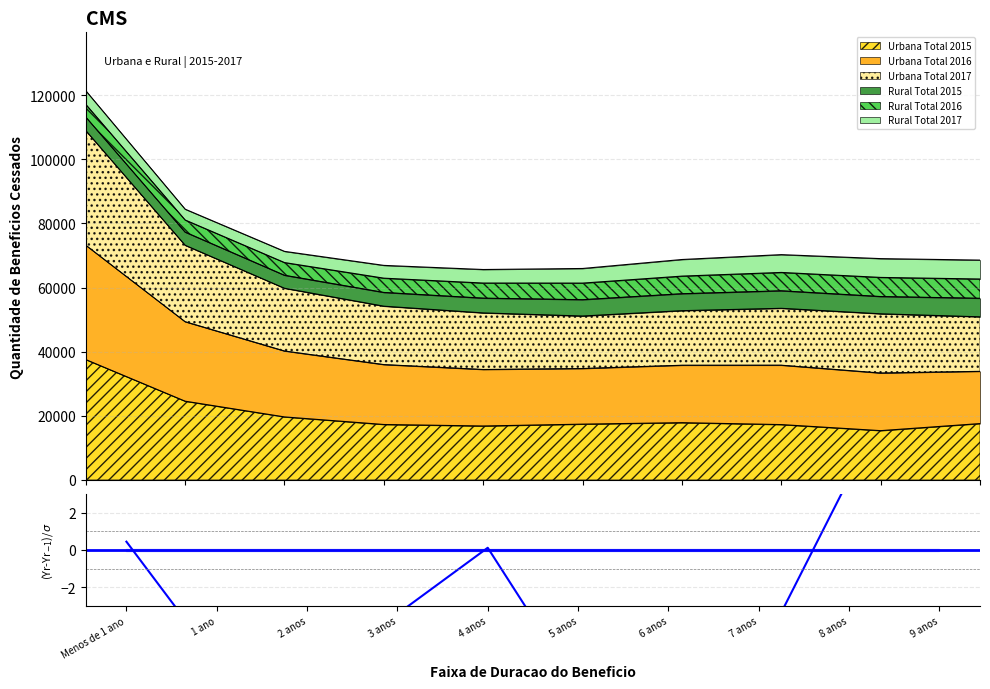

How many interior local valleys (lower than both neighbors) does the data have?

2